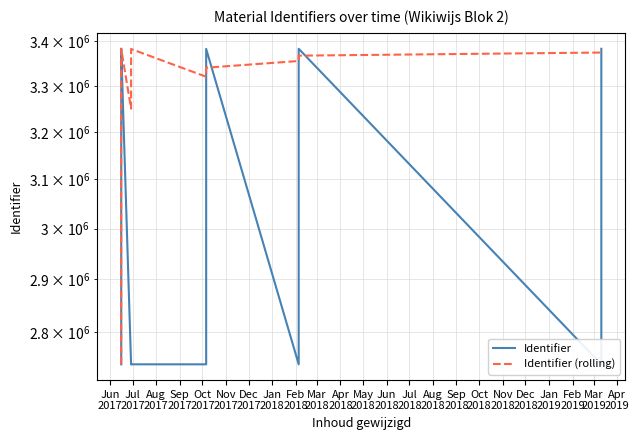

In Identifier (rolling), how many points are higher than both neighbors (excluding endpoints)?

2